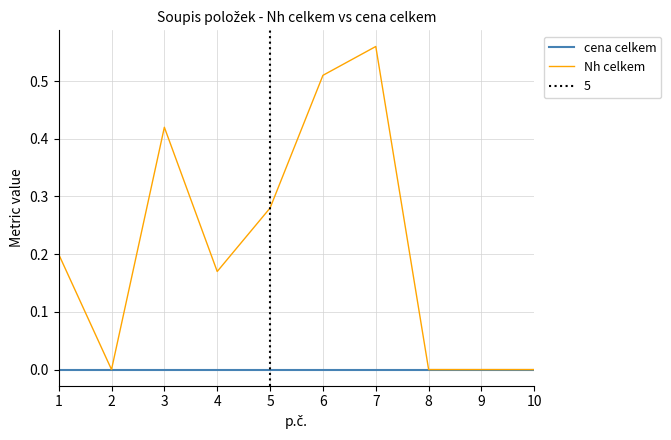

Between 6 and 8, which series saw the biggest shift?

Nh celkem